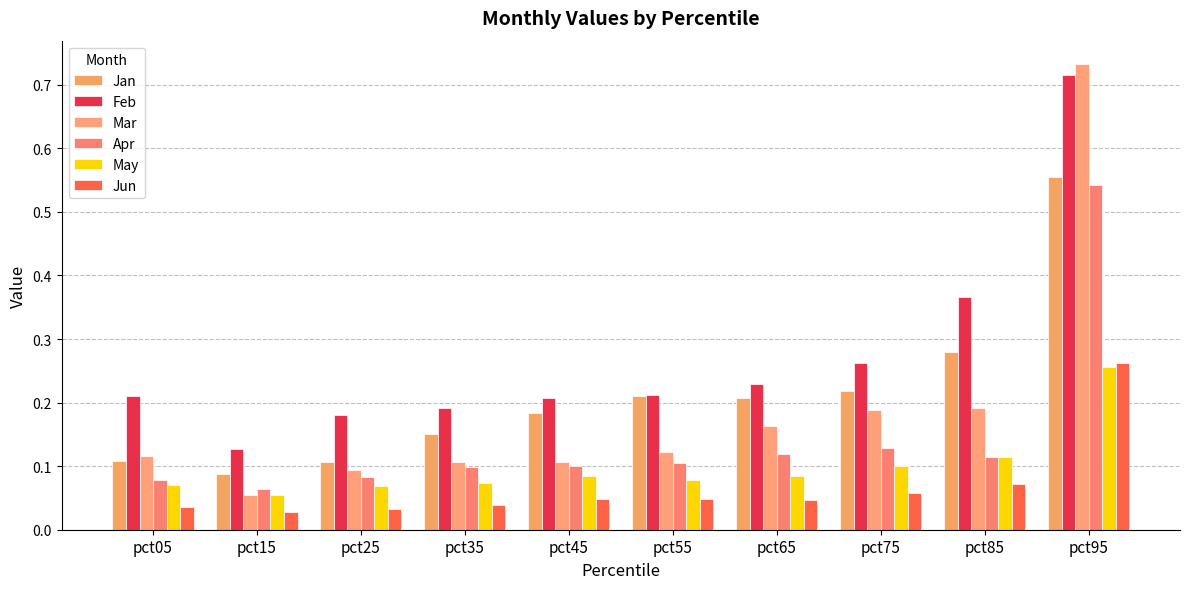

Reading left to right, extract all data points from this chart.

Jan: pct05=0.1	pct15=0.1	pct25=0.1	pct35=0.2	pct45=0.2	pct55=0.2	pct65=0.2	pct75=0.2	pct85=0.3	pct95=0.6
Feb: pct05=0.2	pct15=0.1	pct25=0.2	pct35=0.2	pct45=0.2	pct55=0.2	pct65=0.2	pct75=0.3	pct85=0.4	pct95=0.7
Mar: pct05=0.1	pct15=0.1	pct25=0.1	pct35=0.1	pct45=0.1	pct55=0.1	pct65=0.2	pct75=0.2	pct85=0.2	pct95=0.7
Apr: pct05=0.1	pct15=0.1	pct25=0.1	pct35=0.1	pct45=0.1	pct55=0.1	pct65=0.1	pct75=0.1	pct85=0.1	pct95=0.5
May: pct05=0.1	pct15=0.1	pct25=0.1	pct35=0.1	pct45=0.1	pct55=0.1	pct65=0.1	pct75=0.1	pct85=0.1	pct95=0.3
Jun: pct05=0.0	pct15=0.0	pct25=0.0	pct35=0.0	pct45=0.0	pct55=0.0	pct65=0.0	pct75=0.1	pct85=0.1	pct95=0.3